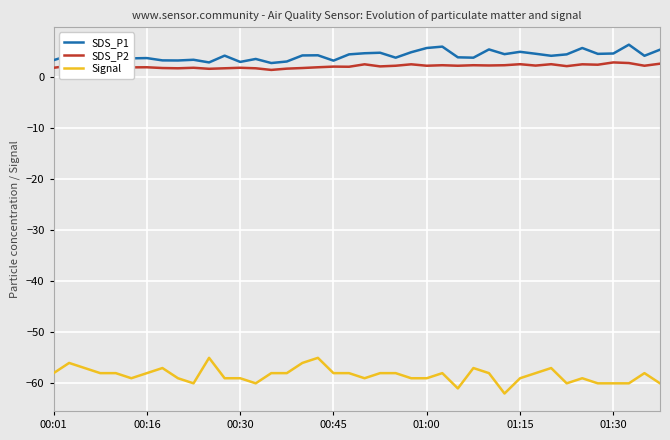

What are all the series names shown in the legend?

SDS_P1, SDS_P2, Signal